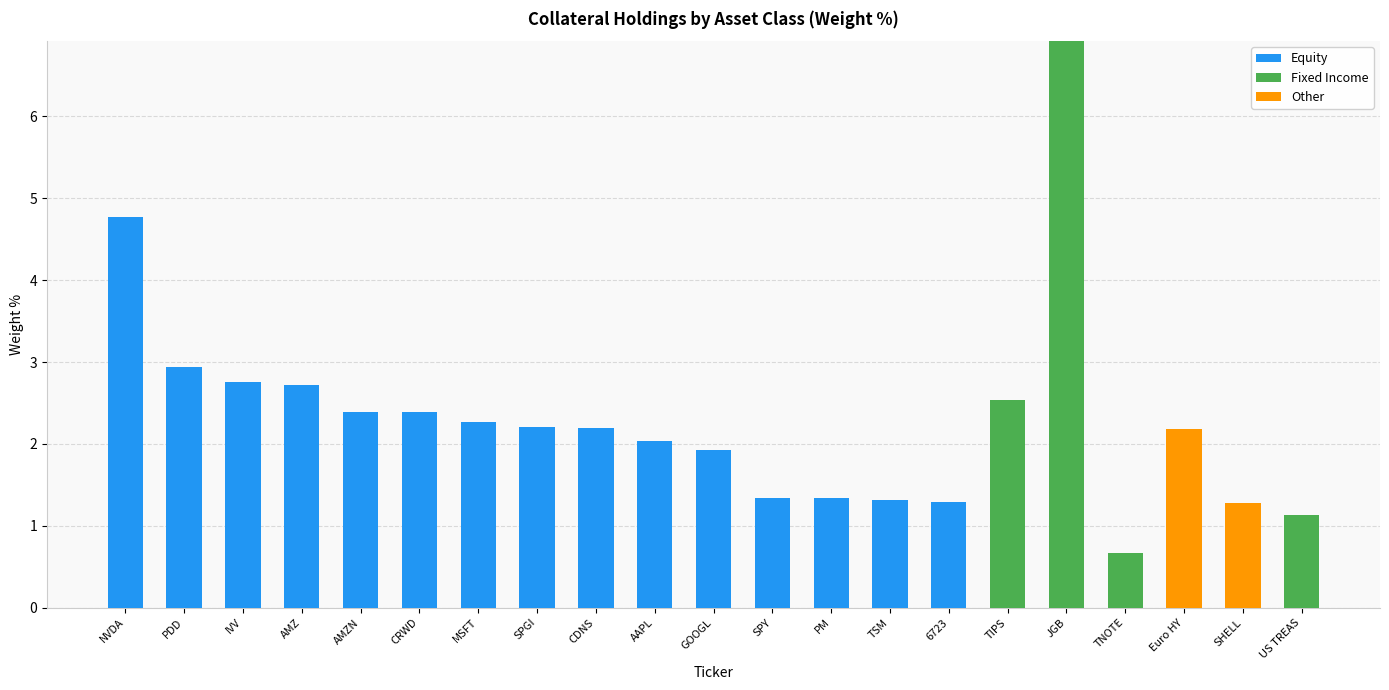

At which category is the sum across all series the highest?

JGB